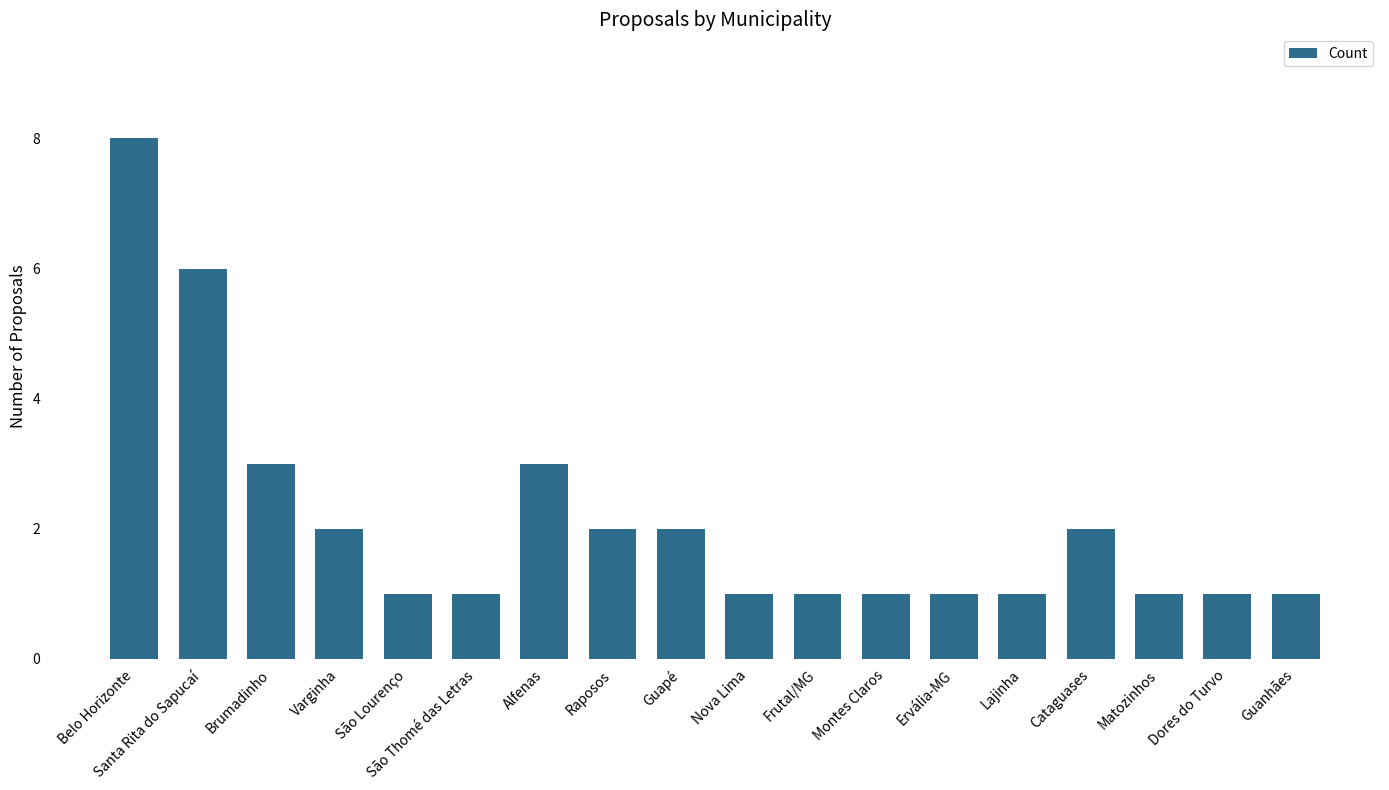

How many bars are there in total?

18